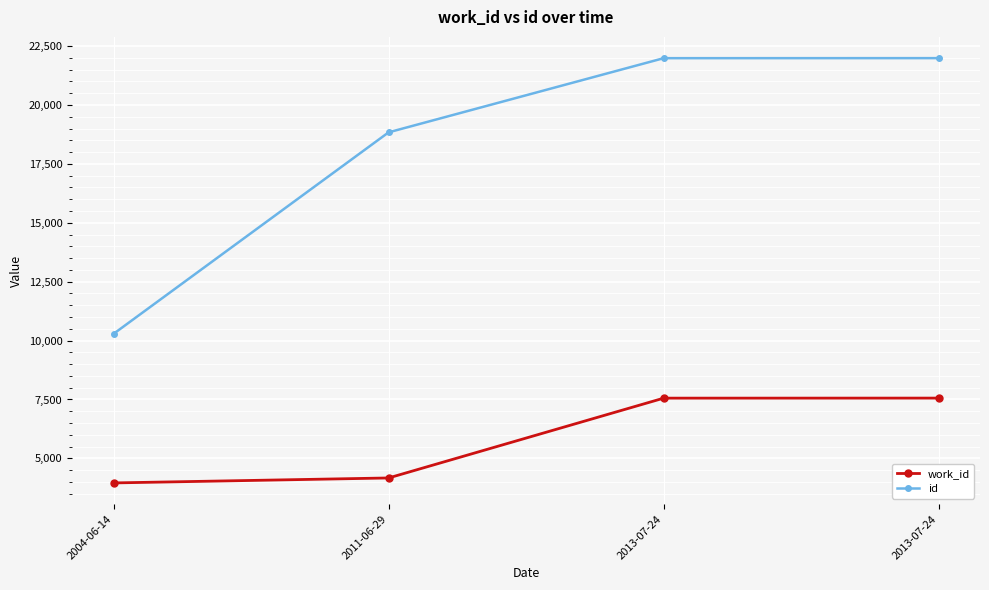

Reading left to right, extract all data points from this chart.

work_id: 2004-06-14=3958	2011-06-29=4169	2013-07-24=7557	2013-07-24=7559
id: 2004-06-14=10287	2011-06-29=18841	2013-07-24=21989	2013-07-24=21991